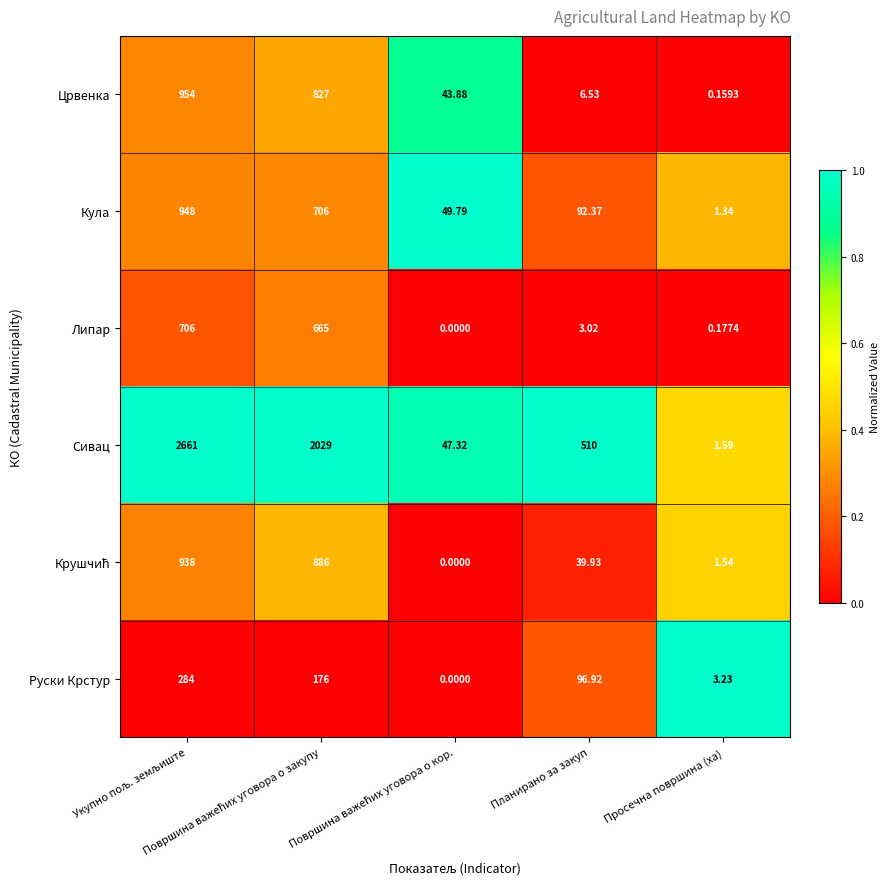

Which series has the largest range (max minus min)?

Сивац